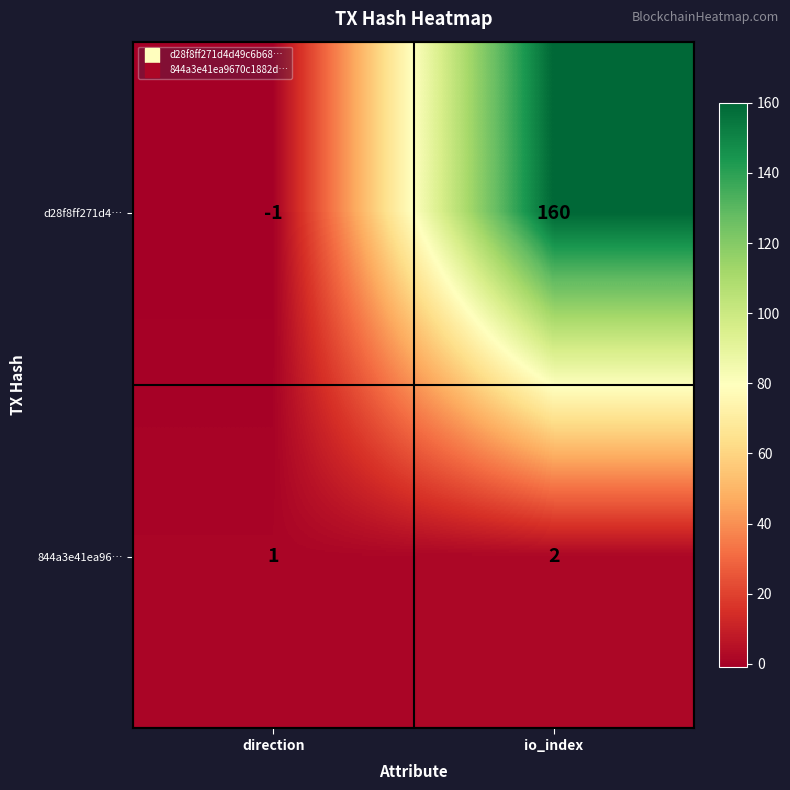

Is it true that 844a3e41ea96… equals 2 at io_index?

True